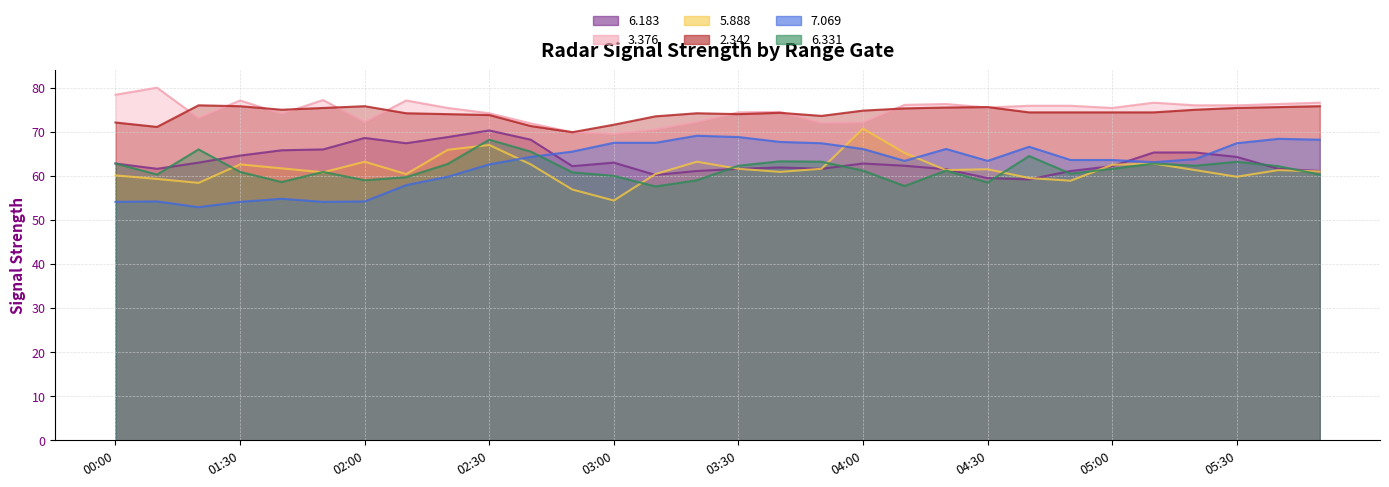

List the labels in order of   3.376 value, largest first.

00:10, 00:00, 01:50, 01:30, 02:10, 05:10, 06:30, 04:20, 05:40, 04:10, 05:20, 05:30, 04:40, 04:50, 04:30, 02:20, 05:00, 03:40, 03:30, 02:30, 01:40, 01:20, 02:00, 03:20, 04:00, 03:50, 02:40, 03:10, 02:50, 03:00